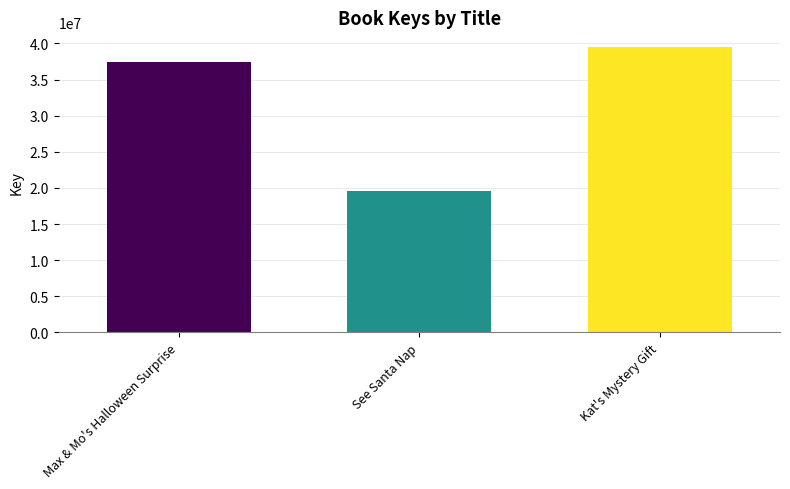

What is the sum of all values?

96496080